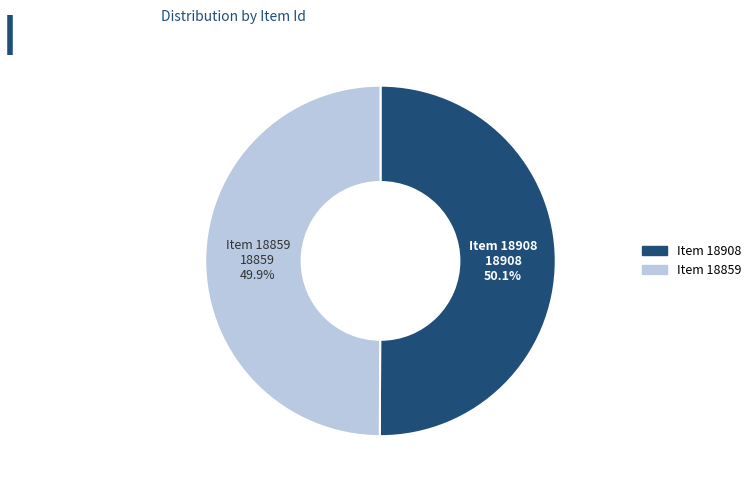

To the nearest percent, what is the average slice percentage?

50%